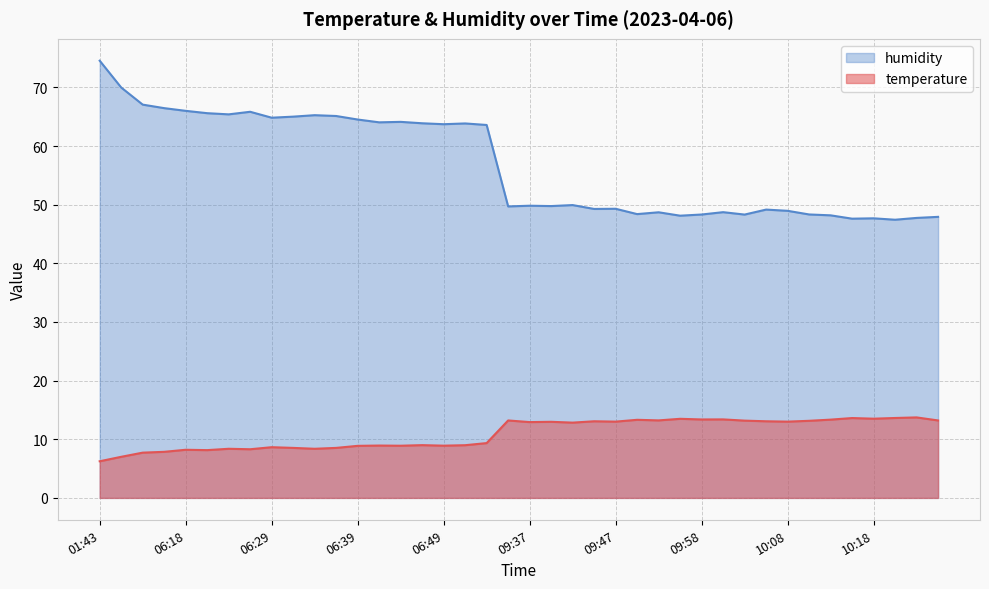

What is the value of the temperature point at the 25th from the left?

13.0